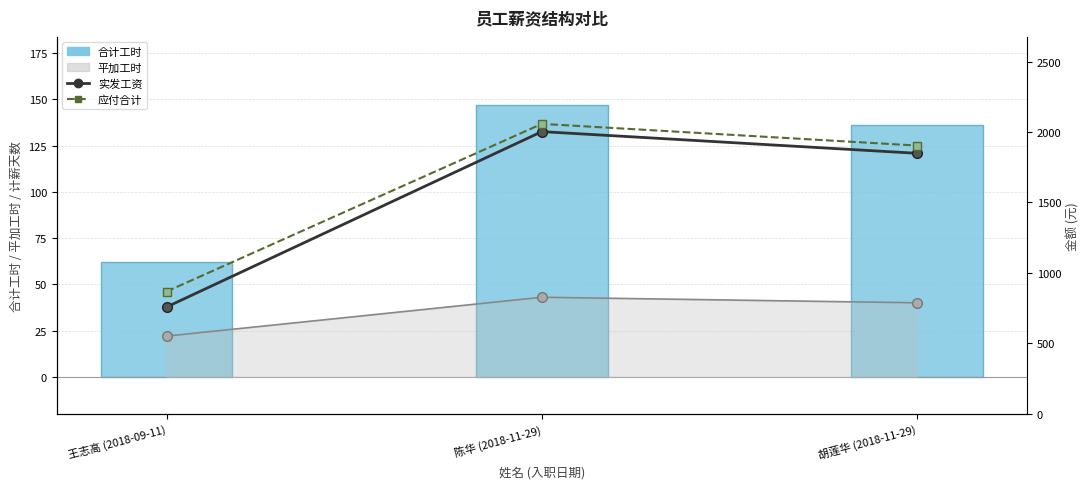

What is the difference between the maximum and second lowest values in the 应付合计 series?

154